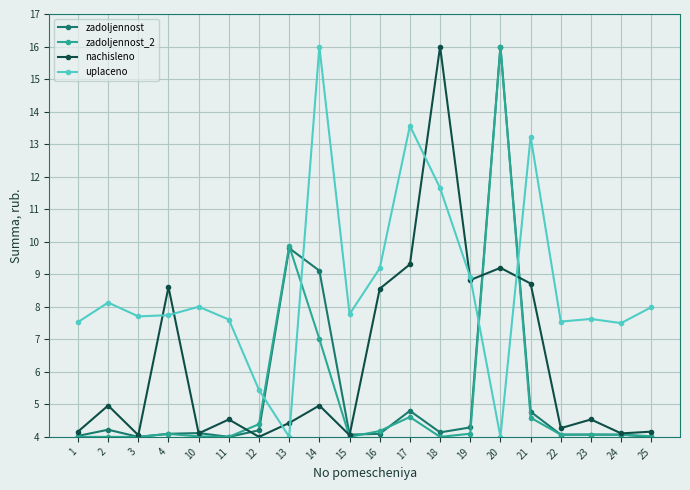

True or false: nachisleno and zadoljennost_2 intersect in this chart.

True